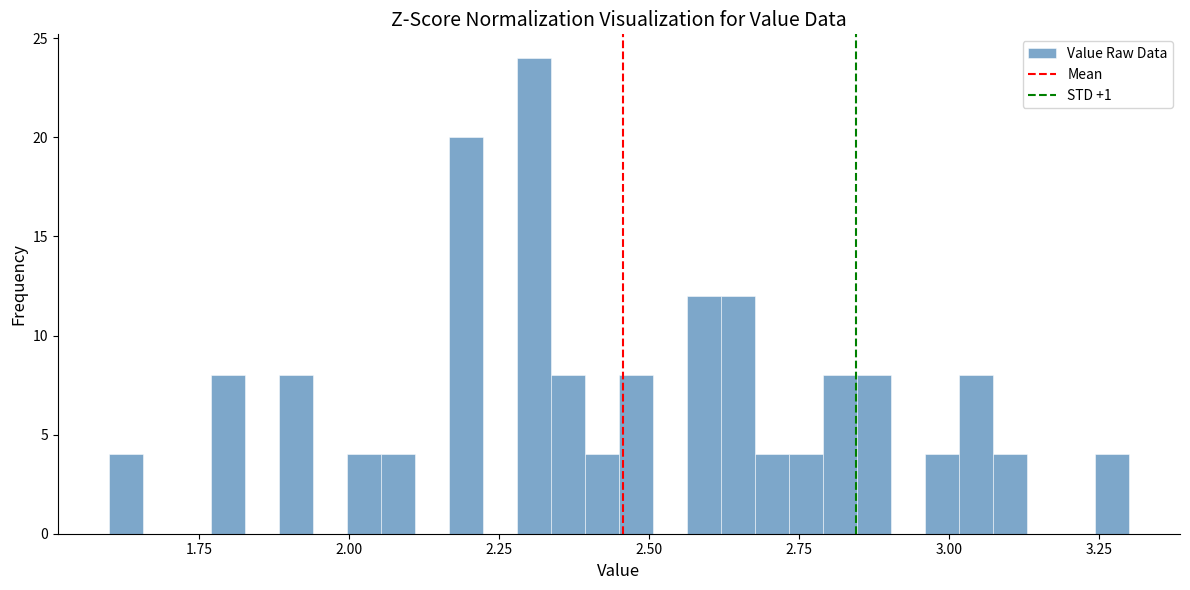

Around what value on the x-axis is the tallest bar? Give the approximate position of its centre, as read against the axis.

2.30